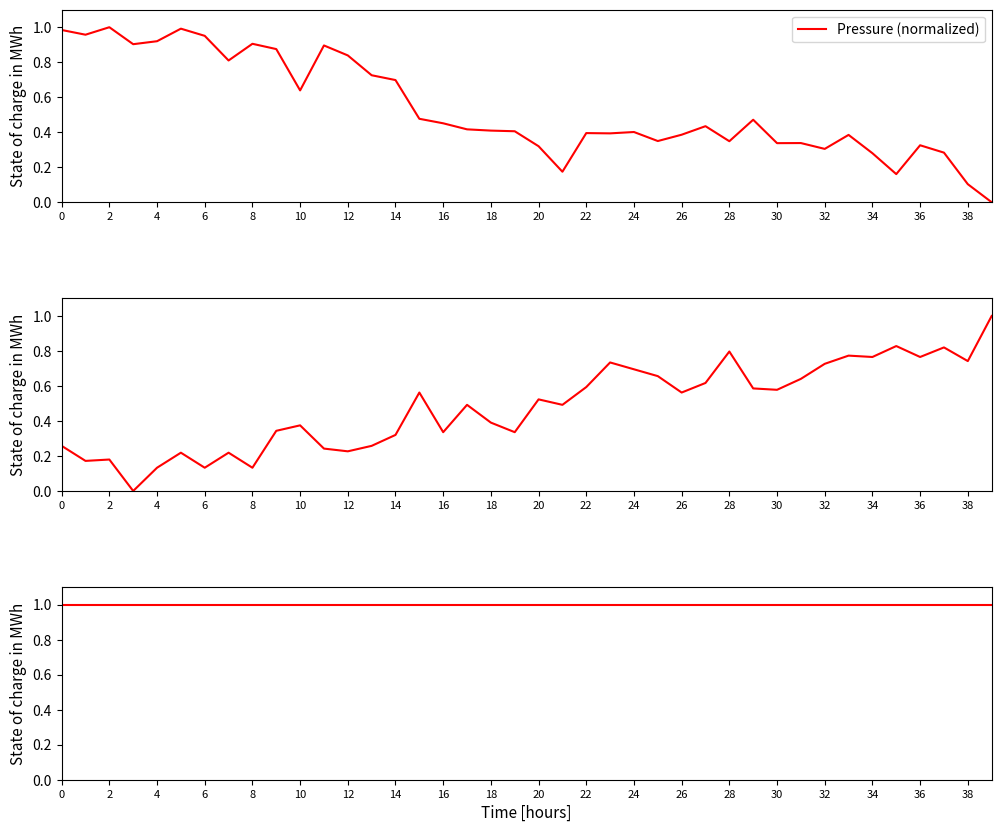

Reading left to right, list all the values displayed in this chart.

Pressure (normalized): 1.0	1.0	1.0	0.9	0.9	1.0	1.0	0.8	0.9	0.9	0.6	0.9	0.8	0.7	0.7	0.5	0.5	0.4	0.4	0.4	0.3	0.2	0.4	0.4	0.4	0.3	0.4	0.4	0.3	0.5	0.3	0.3	0.3	0.4	0.3	0.2	0.3	0.3	0.1	0.0
Temperature (normalized): 0.3	0.2	0.2	0.0	0.1	0.2	0.1	0.2	0.1	0.3	0.4	0.2	0.2	0.3	0.3	0.6	0.3	0.5	0.4	0.3	0.5	0.5	0.6	0.7	0.7	0.7	0.6	0.6	0.8	0.6	0.6	0.6	0.7	0.8	0.8	0.8	0.8	0.8	0.7	1.0
Humidity (normalized): 1.0	1.0	1.0	1.0	1.0	1.0	1.0	1.0	1.0	1.0	1.0	1.0	1.0	1.0	1.0	1.0	1.0	1.0	1.0	1.0	1.0	1.0	1.0	1.0	1.0	1.0	1.0	1.0	1.0	1.0	1.0	1.0	1.0	1.0	1.0	1.0	1.0	1.0	1.0	1.0